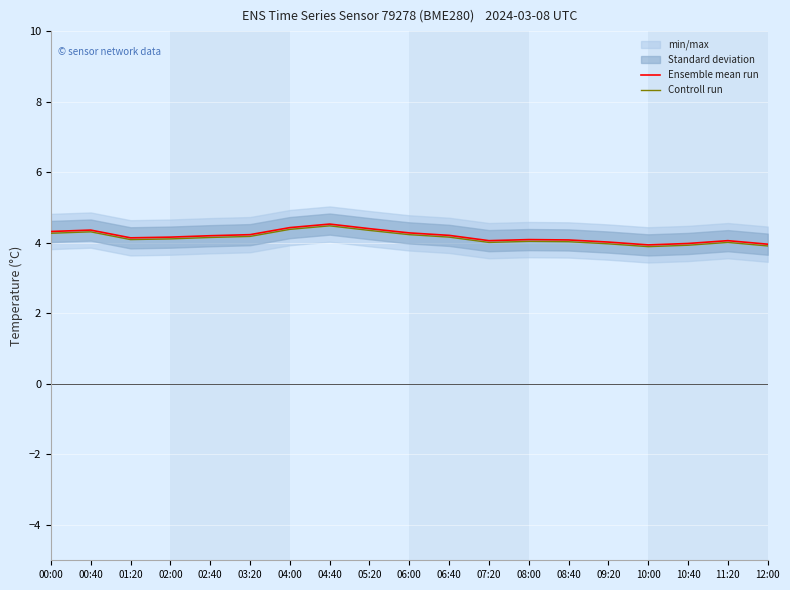

Between 06:40 and 10:00, which is larger?

06:40